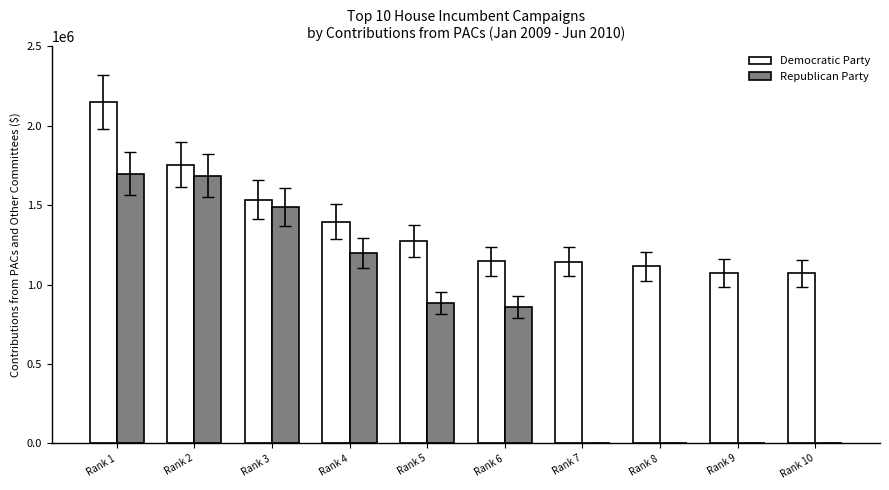

What is the sum of all Democratic Party values?

13659213.0